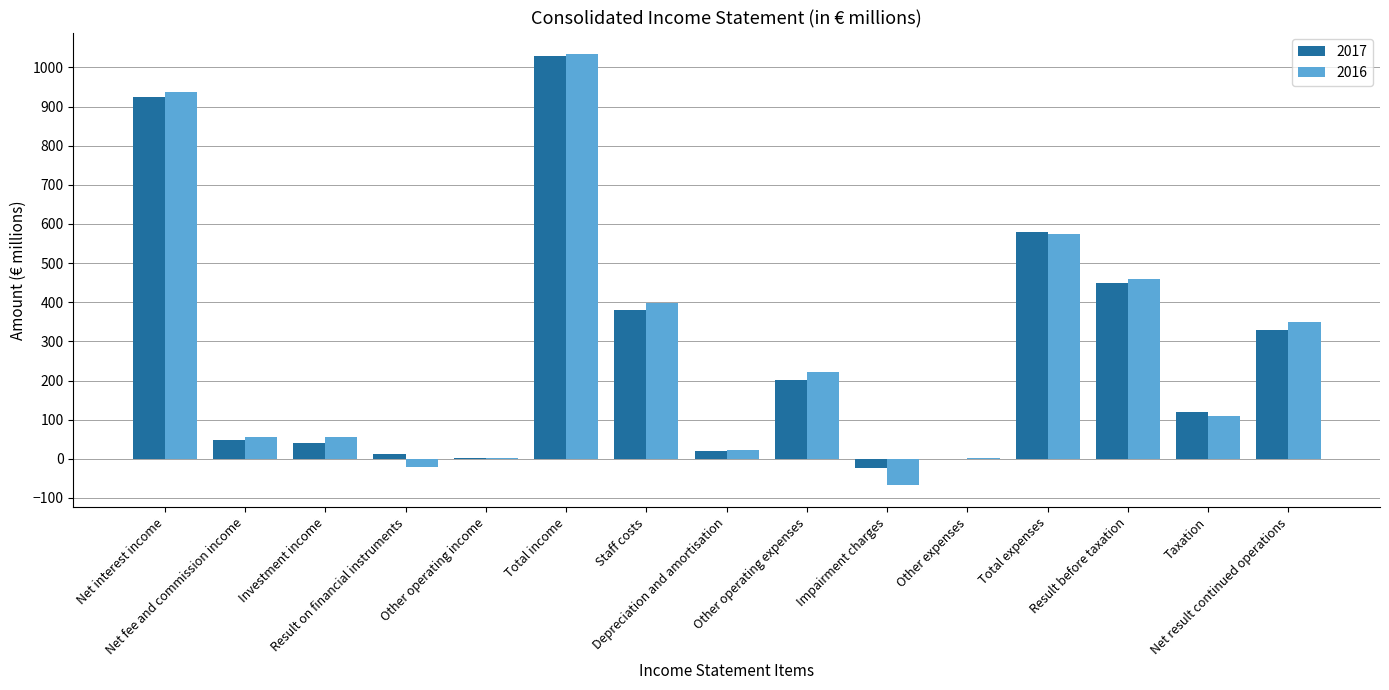

What is the sum of all 2016 values?

4136